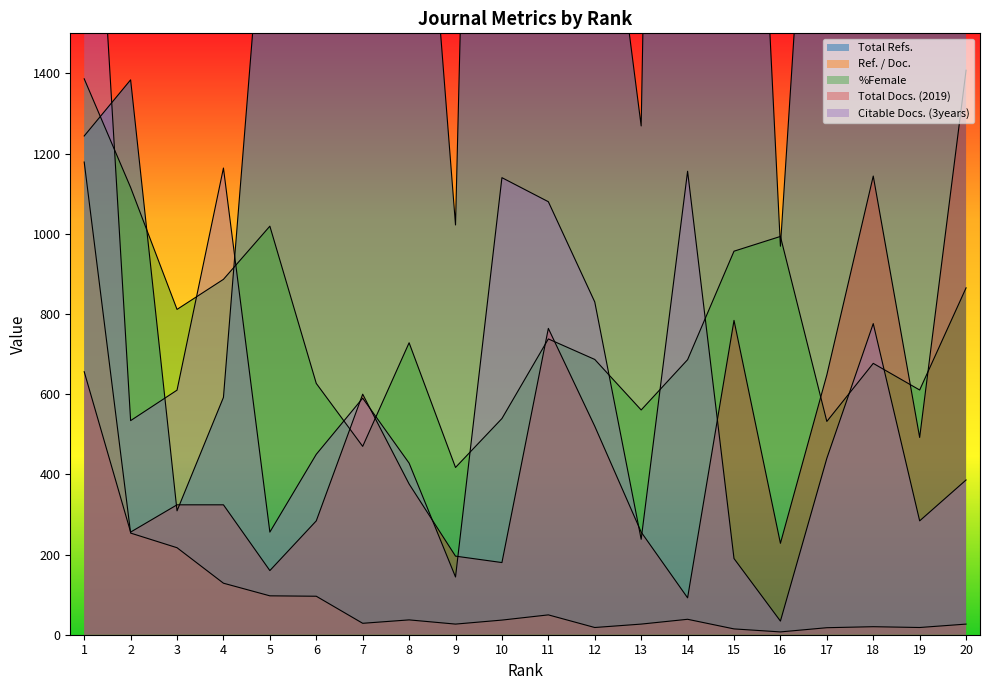

Reading right to left, transcribe all the data shown in this chart.

Total Refs.: 20=5950.0	19=2324.0	18=6039.0	17=2765.0	16=969.0	15=3315.0	14=7616.0	13=1269.0	12=2172.0	11=6302.0	10=5769.0	9=1022.0	8=2508.0	7=3524.0	6=2225.0	5=2038.0	4=592.0	3=309.0	2=1384.0	1=1244.0
Ref. / Doc.: 20=26.5	19=18.0	18=20.0	17=17.5	16=7.0	15=14.5	14=38.5	13=26.5	12=18.0	11=49.5	10=36.5	9=26.5	8=37.0	7=28.5	6=96.0	5=97.0	4=128.5	3=217.0	2=253.5	1=1179.0
%Female: 20=865.2	19=610.4	18=676.8	17=532.0	16=993.4	15=956.6	14=686.0	13=560.6	12=686.6	11=737.8	10=539.2	9=417.2	8=728.2	7=469.8	6=626.8	5=1019.0	4=886.4	3=811.4	2=1115.6	1=1386.6
Total Docs. (2019): 20=1408.0	19=492.0	18=1144.0	17=648.0	16=228.0	15=784.0	14=92.0	13=256.0	12=520.0	11=764.0	10=180.0	9=196.0	8=376.0	7=600.0	6=284.0	5=160.0	4=324.0	3=324.0	2=256.0	1=656.0
Citable Docs. (3years): 20=386.0	19=284.0	18=776.0	17=440.0	16=34.0	15=190.0	14=1156.0	13=238.0	12=830.0	11=1080.0	10=1140.0	9=144.0	8=428.0	7=590.0	6=450.0	5=256.0	4=1164.0	3=610.0	2=534.0	1=2482.0